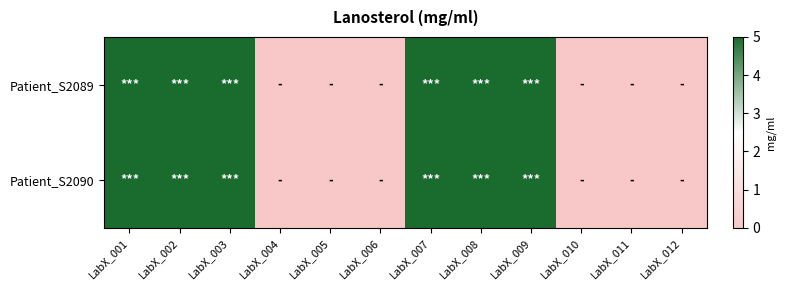

Rank the series at LabX_008 from lowest to highest value.

Patient_S2089, Patient_S2090